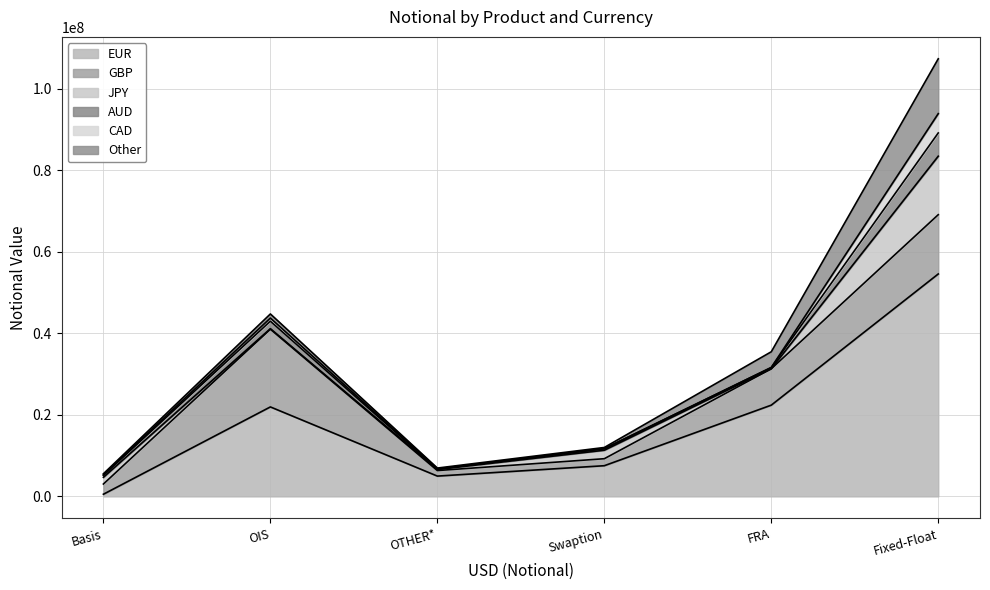

Which series has the largest total across all categories?

EUR